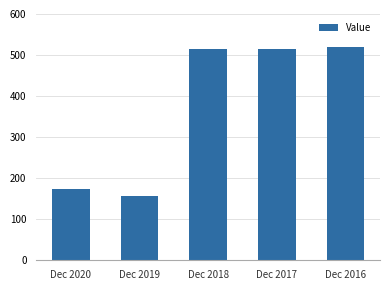

How many bars are there in total?

5